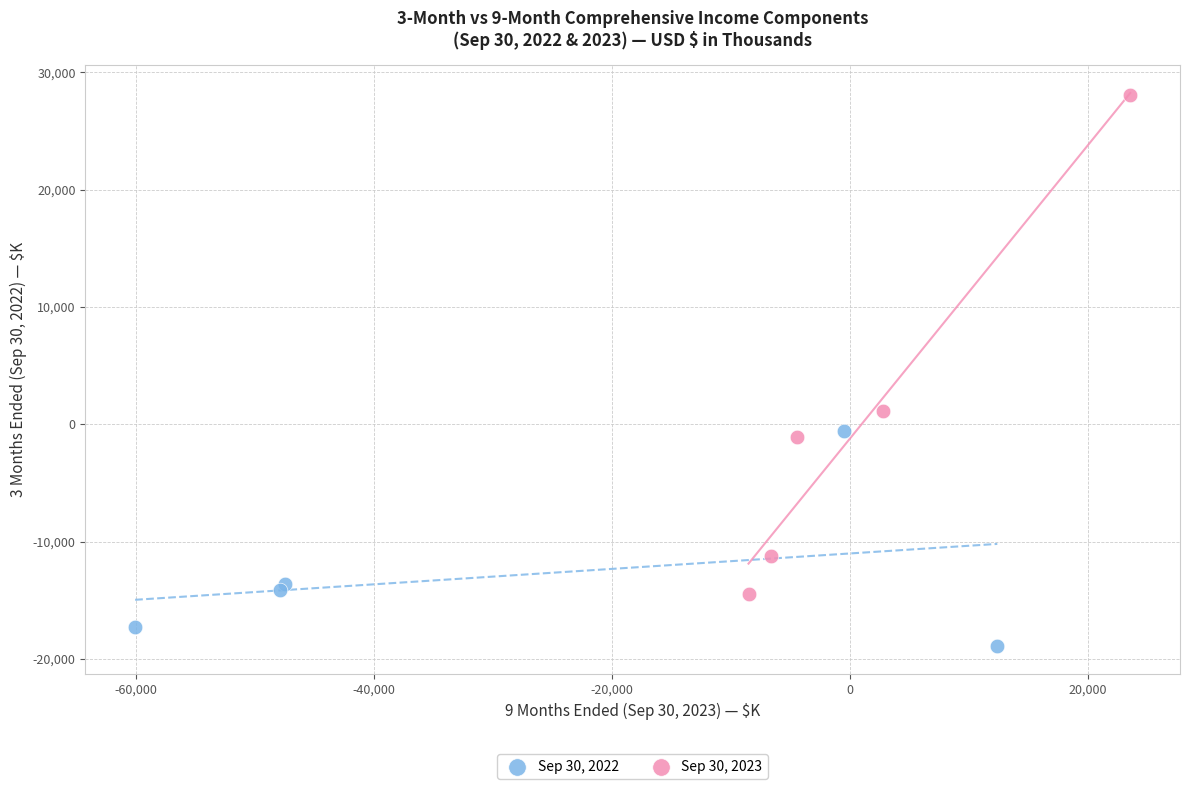

What are all the series names shown in the legend?

Sep 30, 2022, Sep 30, 2023